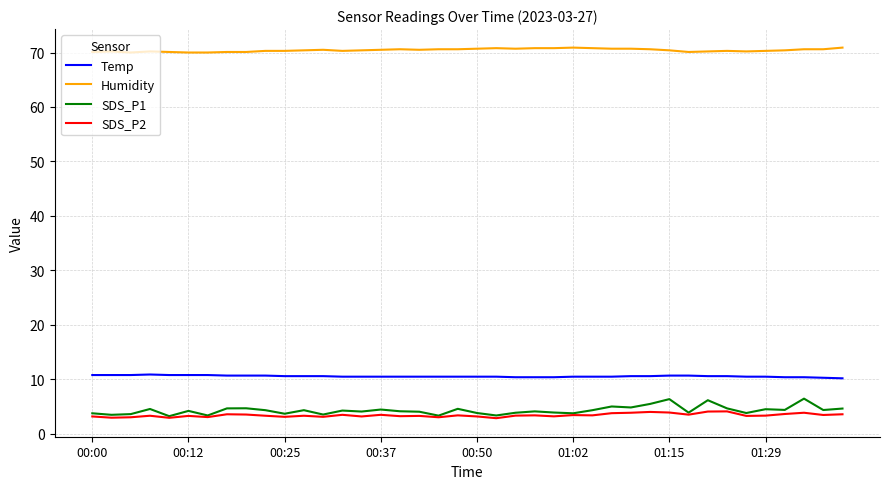

True or false: SDS_P1 has more than 2 points higher than both neighbors.

True